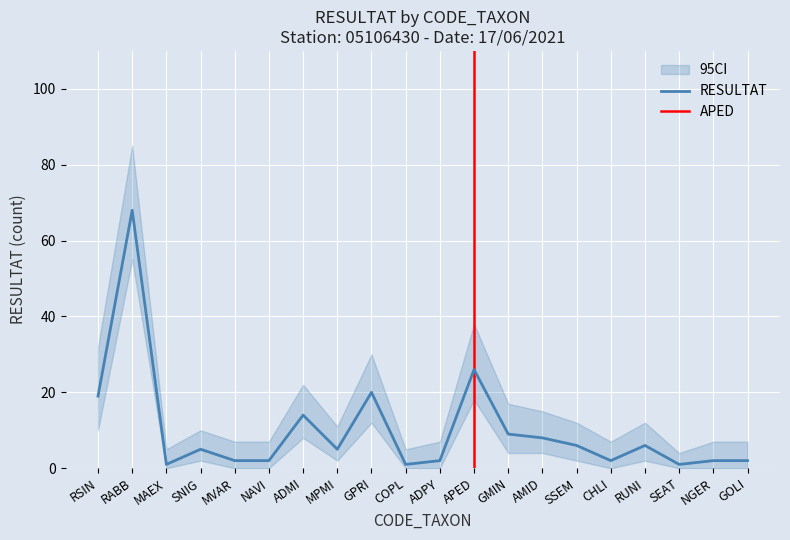

What is the ratio of the value at CHLI to the value at NAVI?

1.0